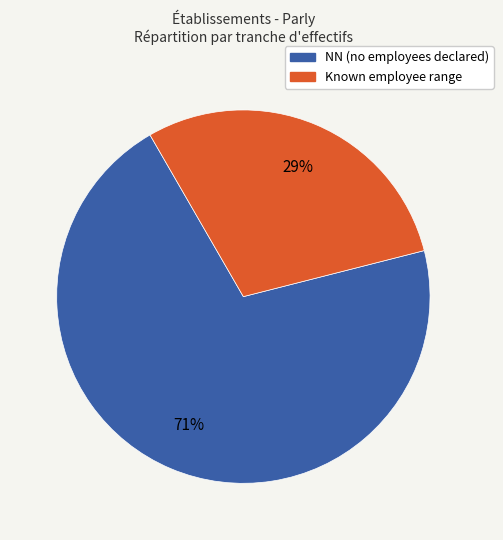

Is it true that NN (no employees declared) is 83% of the pie?

False